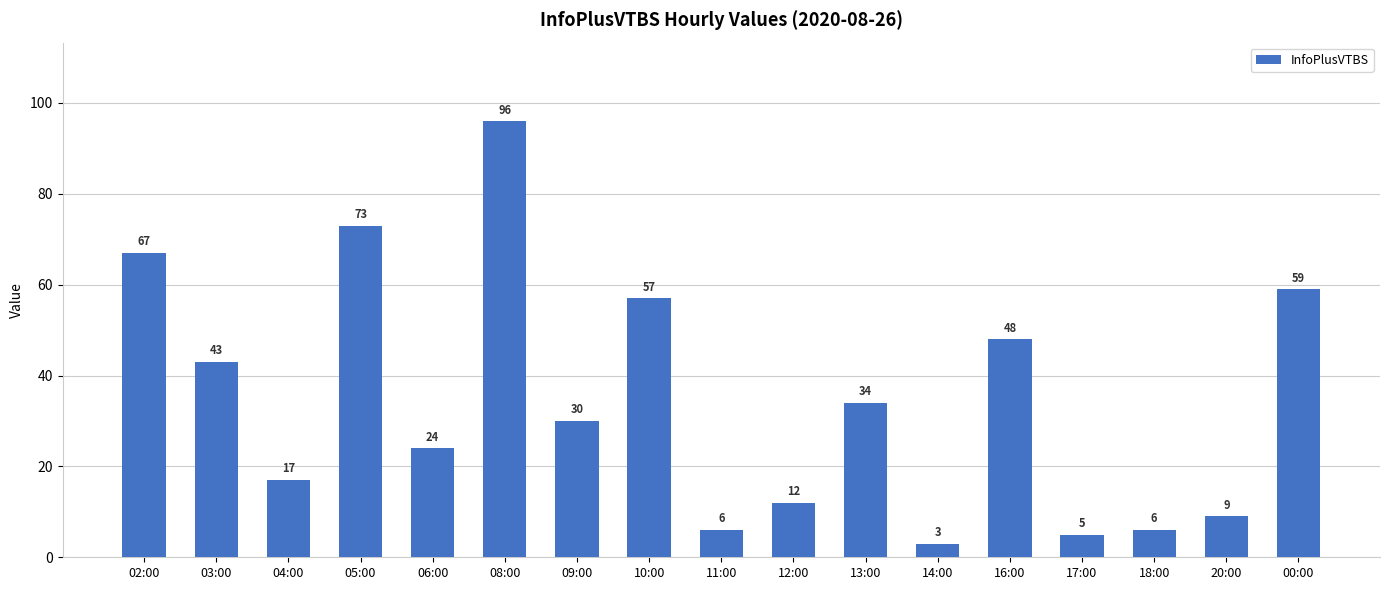

True or false: the data shows 12 at 12:00.

True